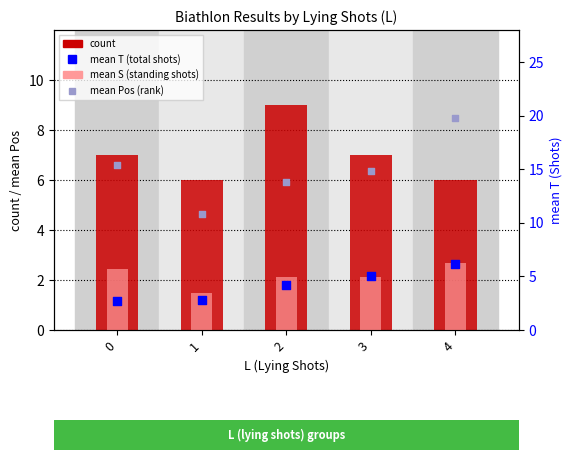

Which series has the widest spread of Y values?

mean Pos (rank)